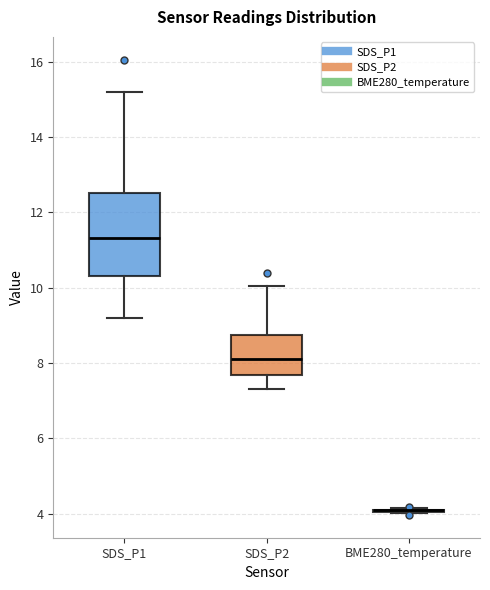

Reading left to right, transcribe this box plot: for each box, give where its median line is, the range the box spans, and where its two whiskers end, as read against the y-axis. The values are not printed on the chart, so give them approximately, as read against the axis.

SDS_P1: median 11.4, box 10.4 to 12.6, whiskers 9.2 to 15.2
SDS_P2: median 8.2, box 7.6 to 8.8, whiskers 7.4 to 10.0
BME280_temperature: box collapsed to a line at 4.0, whiskers 4.0 to 4.2